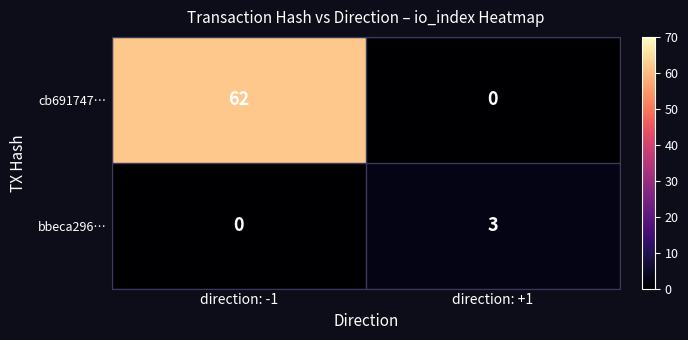

What is the difference between the bbeca296… values at direction: +1 and direction: -1?

3